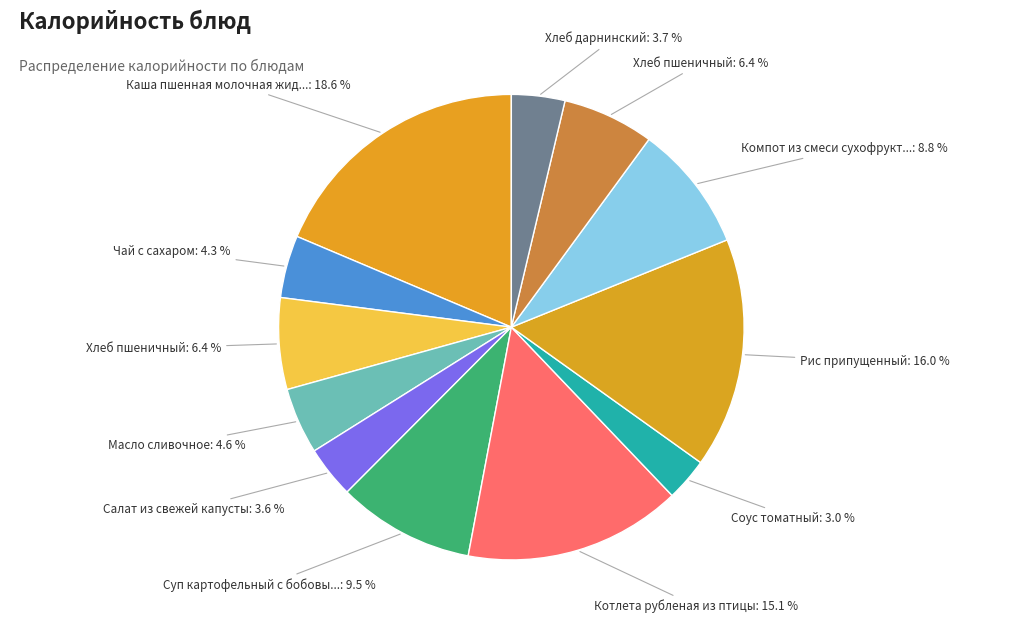

Does any single category account for the majority?

No